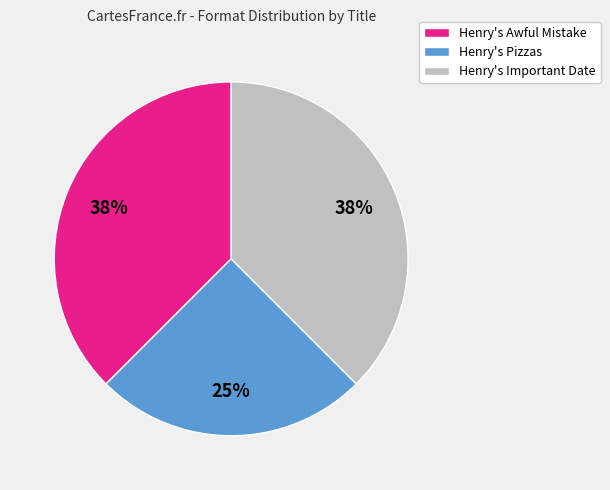

How many segments does this pie chart have?

3